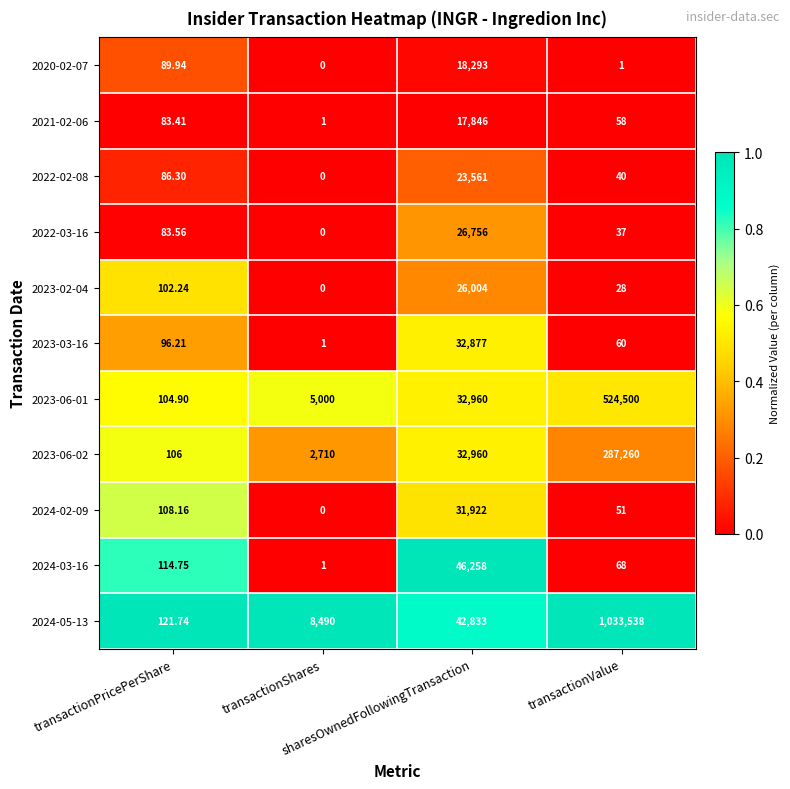

Which series has the largest range (max minus min)?

2024-05-13